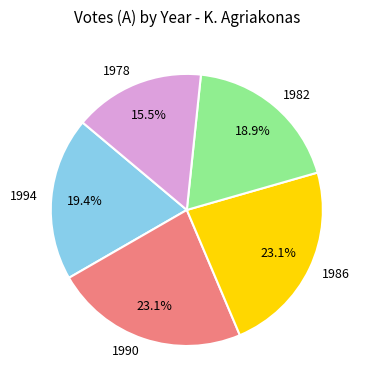

To the nearest percent, what is the difference between the largest and smallest slice percentages?

8%